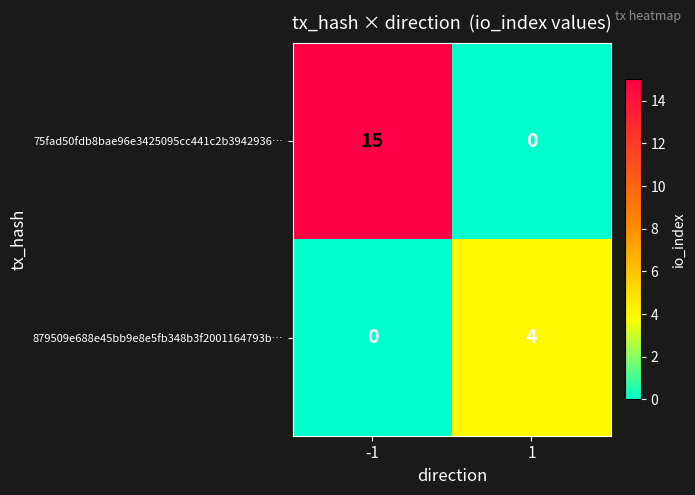

Count the number of data series in this chart.

2